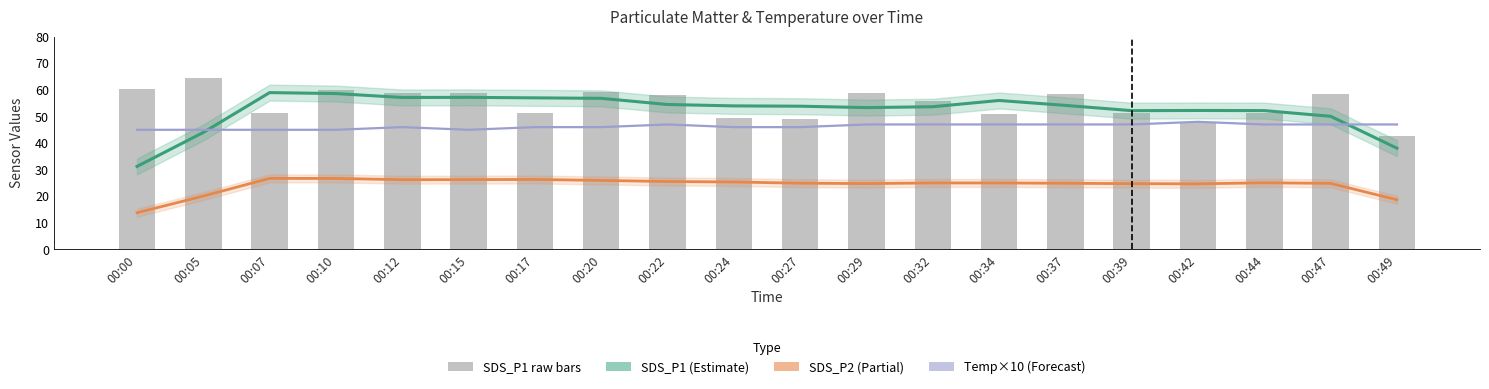

Which category has the lowest value across all series?

00:00